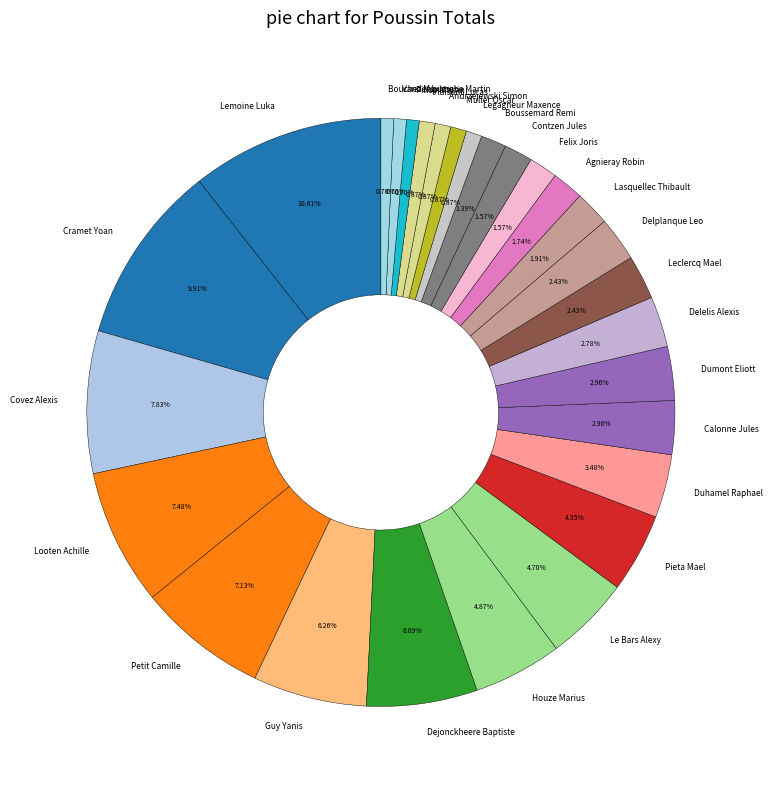

Is it true that Delplanque Leo is 16% of the pie?

False